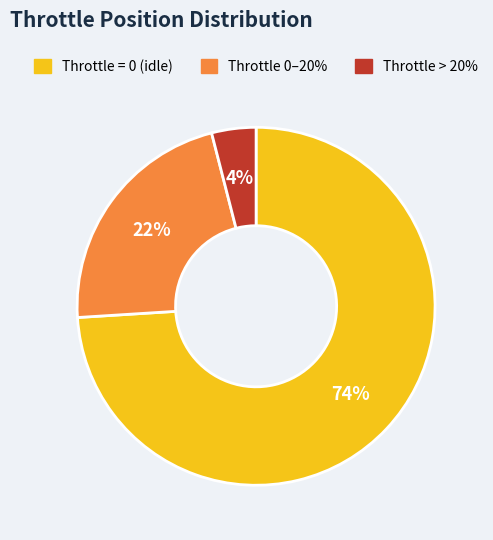

Is there a majority slice in this chart?

Yes